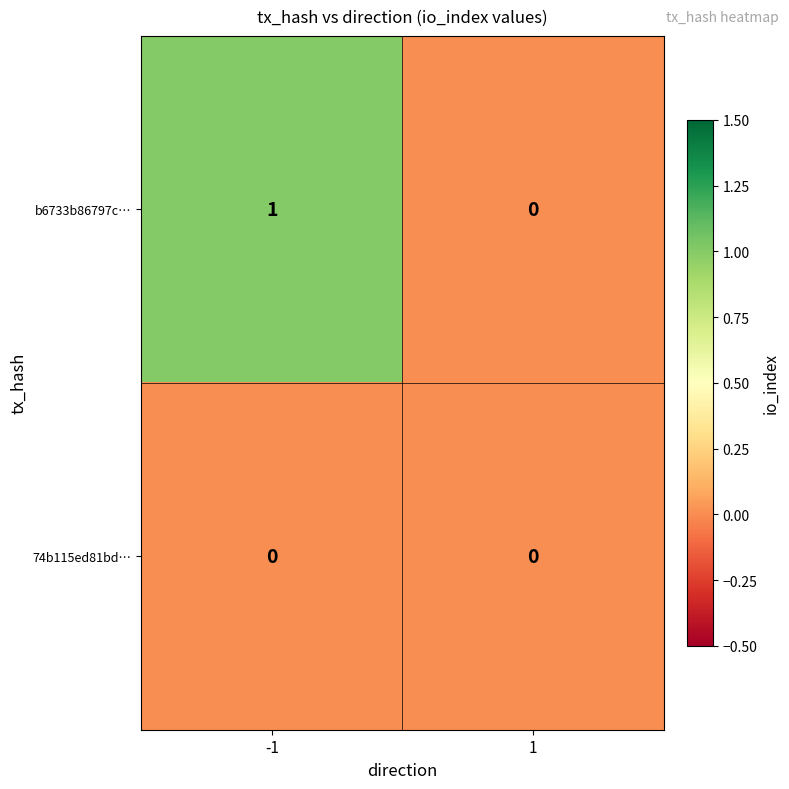

Is it true that 74b115ed81bd… equals 0 at 1?

True